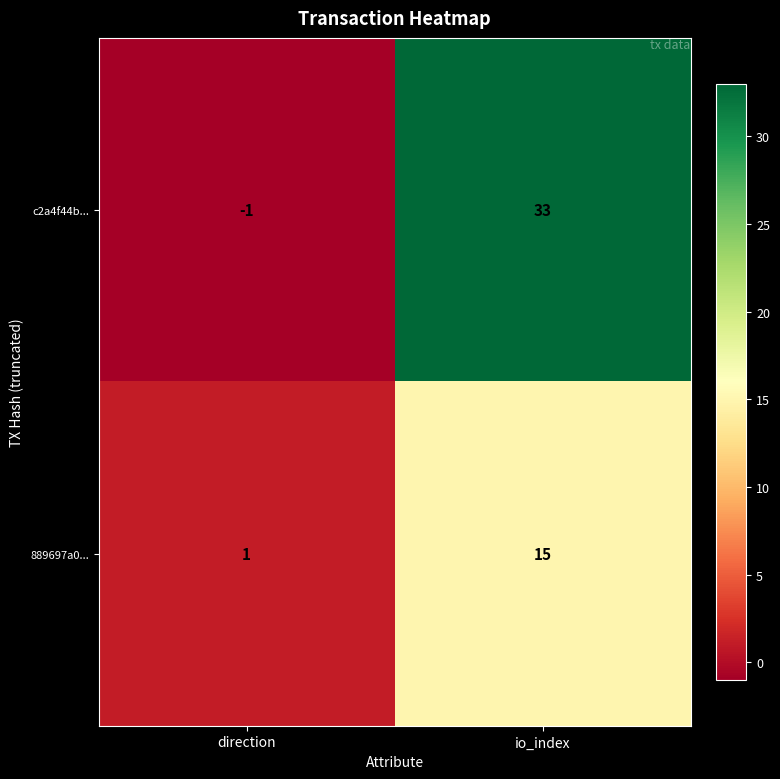

What is the sum of the 889697a0... values at io_index and direction?

16